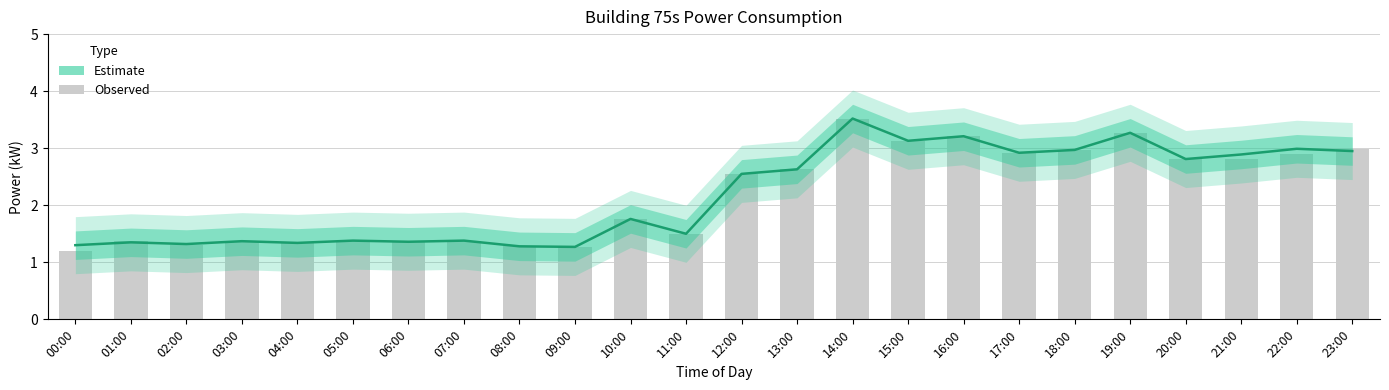

How many bars are there in total?

24